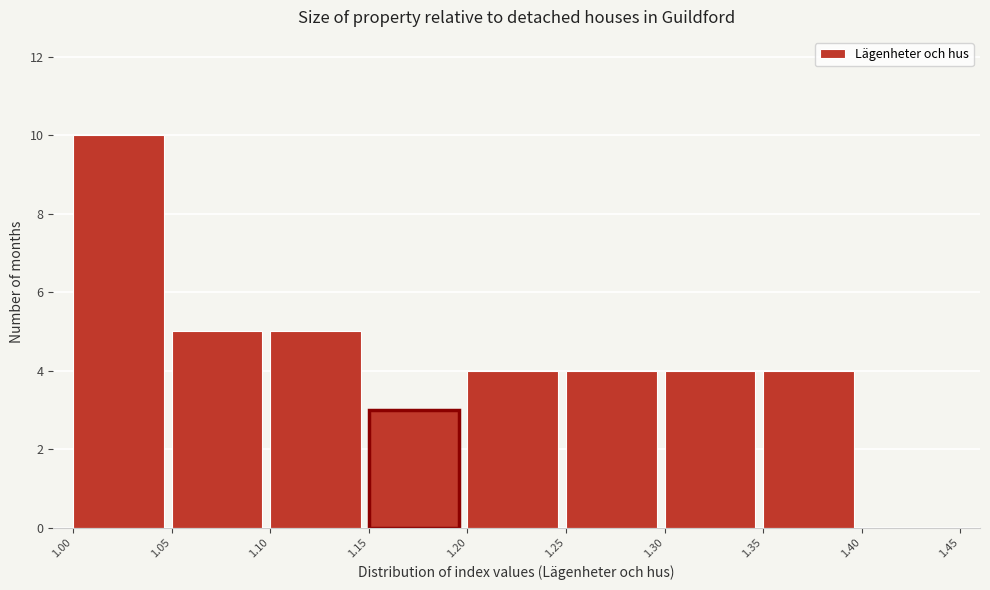

Reading left to right, list every bar in this chart as the range it spans on the x-axis followed by its height. The values are not printed on the chart, so give them approximately, as read against the axis.

1.00 to 1.05: 10
1.05 to 1.10: 5
1.10 to 1.15: 5
1.15 to 1.20: 3
1.20 to 1.25: 4
1.25 to 1.30: 4
1.30 to 1.35: 4
1.35 to 1.40: 4
1.40 to 1.45: 0